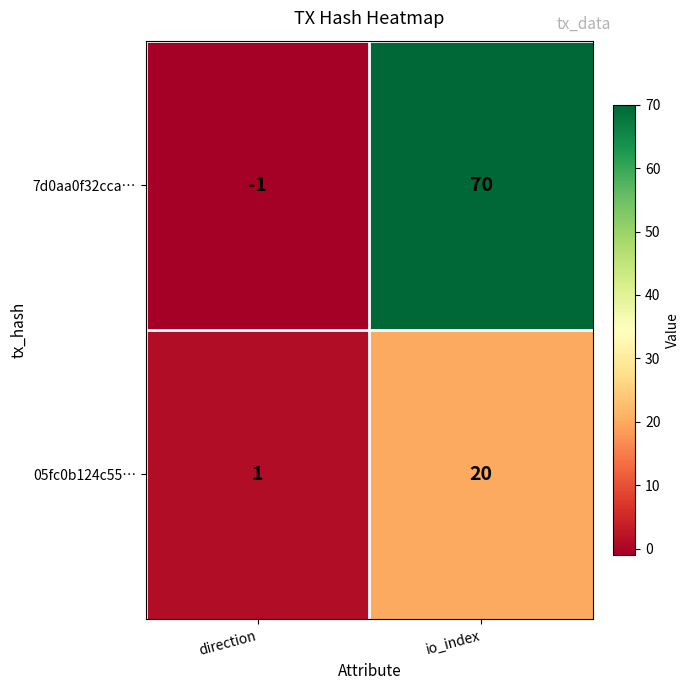

At which label is 05fc0b124c55… closest to 10?

direction